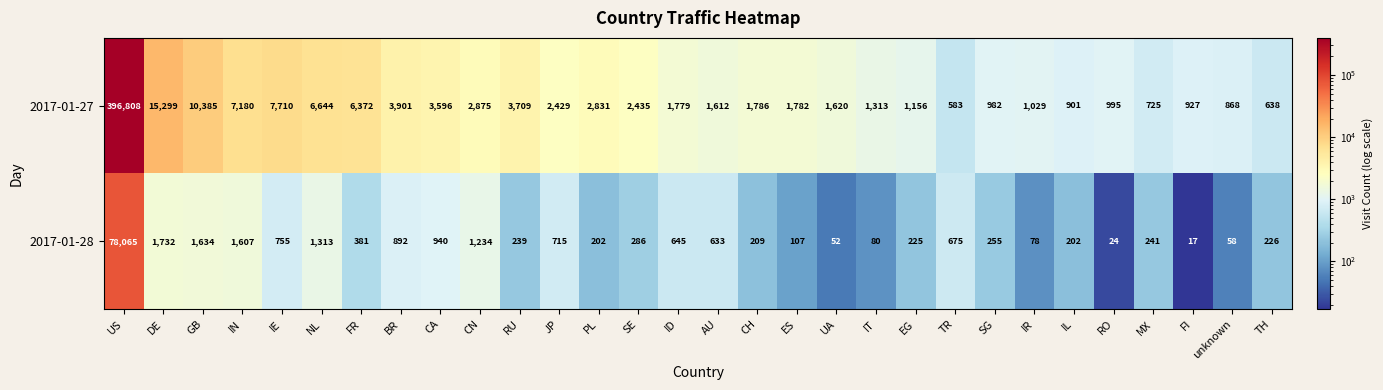

At which category does the chart reach its peak across all series?

US